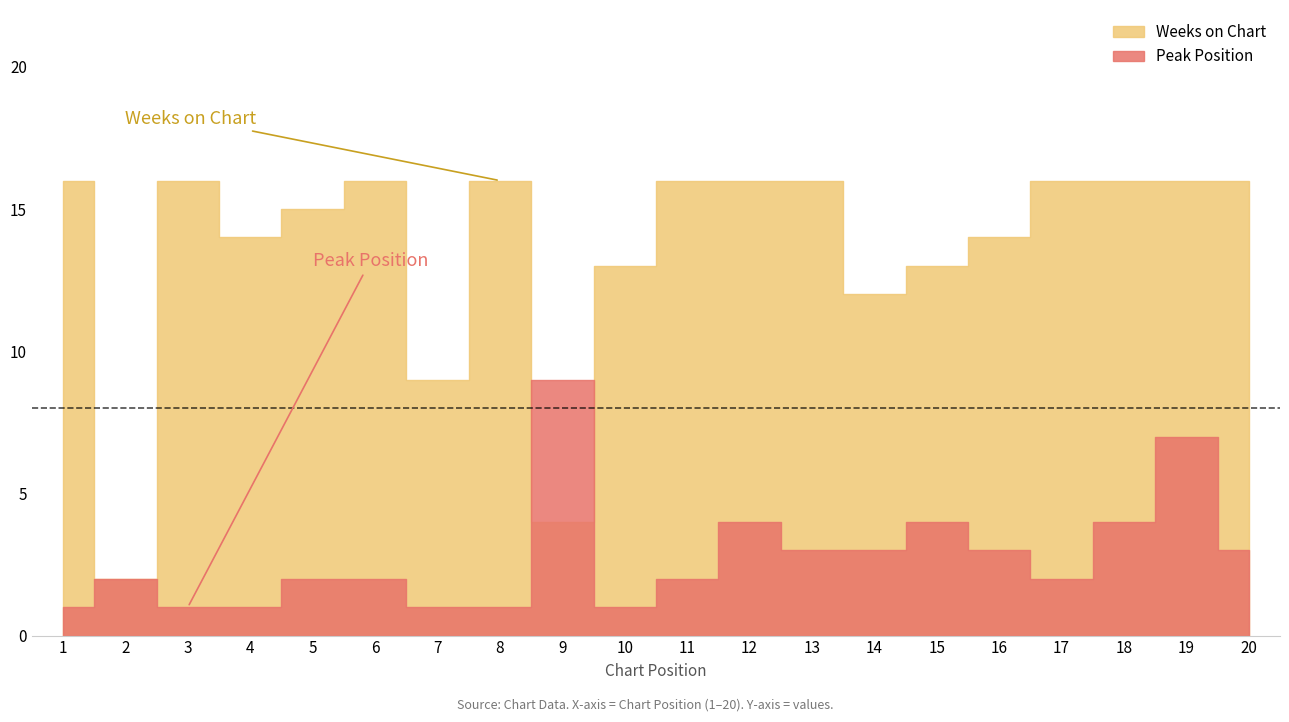

Count the number of categories in the chart.

20